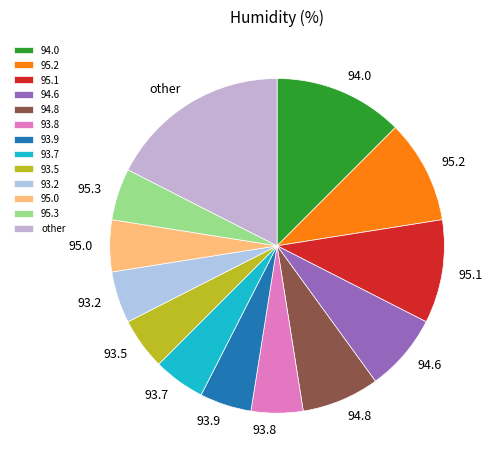

Combined, do 94.8 and 94.0 account for over 50%?

No